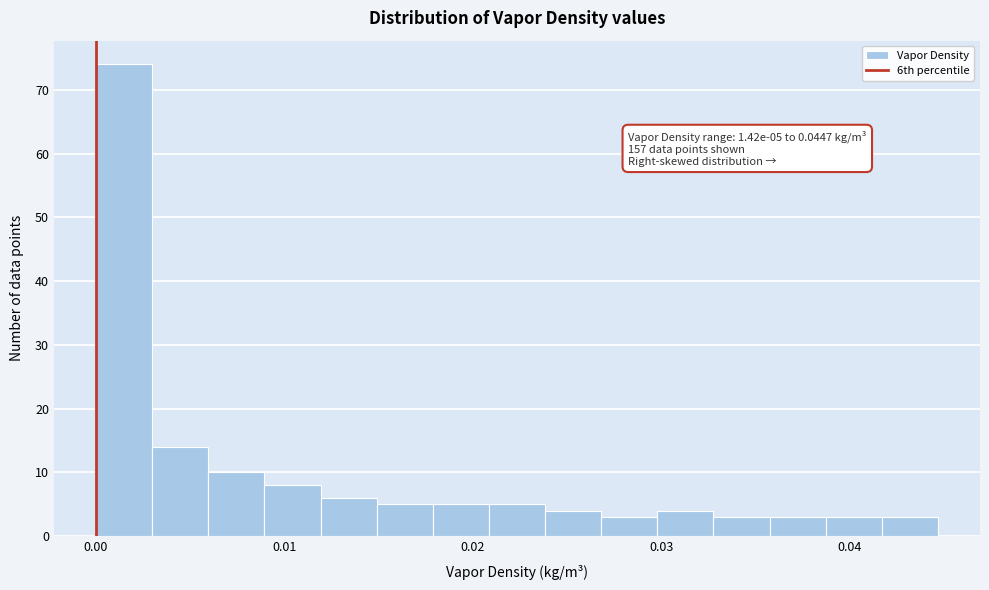

Around what value on the x-axis is the tallest bar? Give the approximate position of its centre, as read against the axis.

0.002